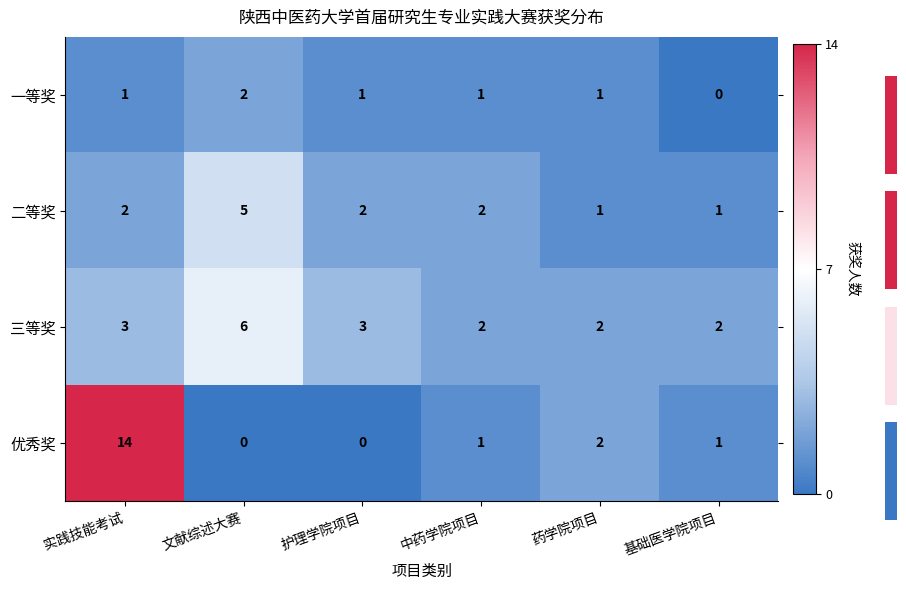

What is the difference between the maximum and minimum values in the 三等奖 series?

4